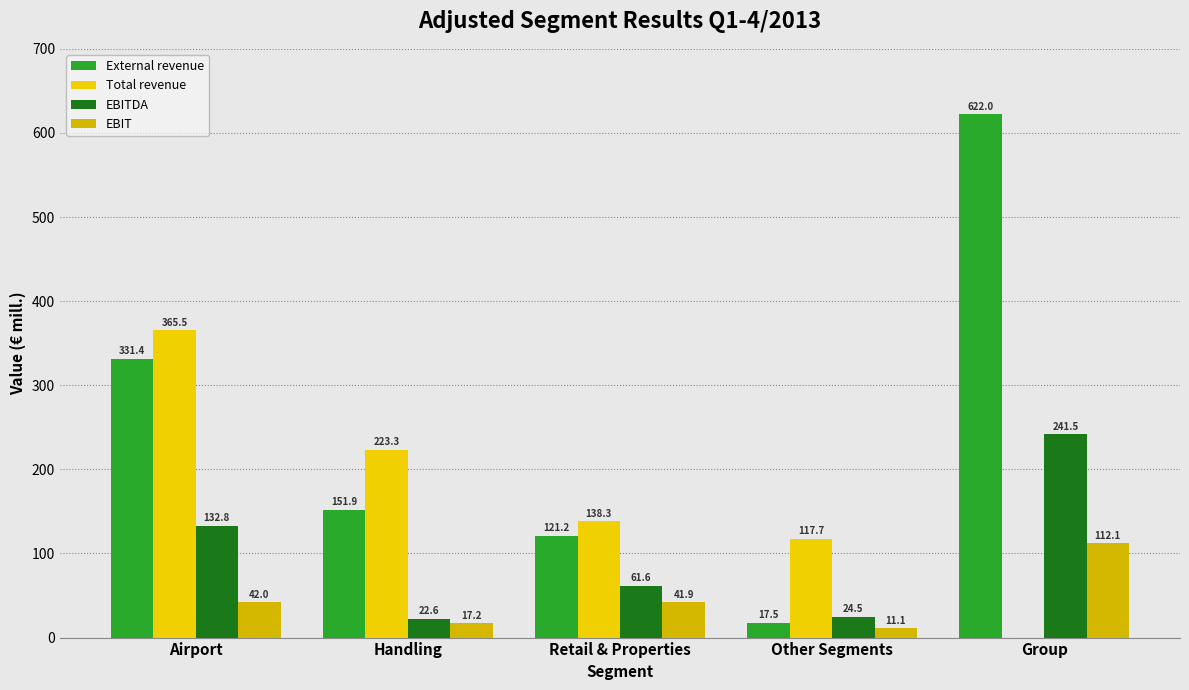

Does the chart contain stacked bars?

No